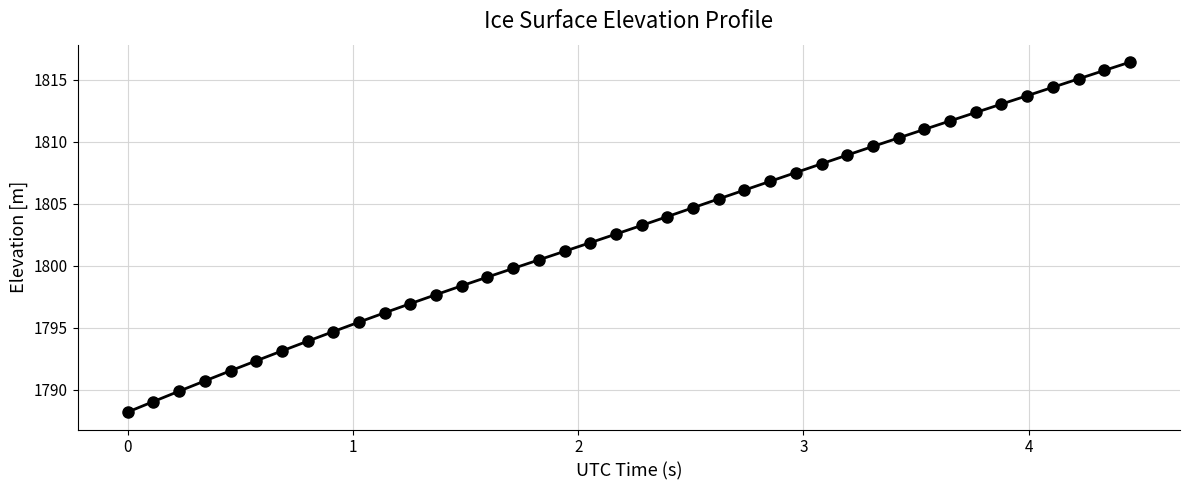

What is the minimum value shown in the chart?

1788.2